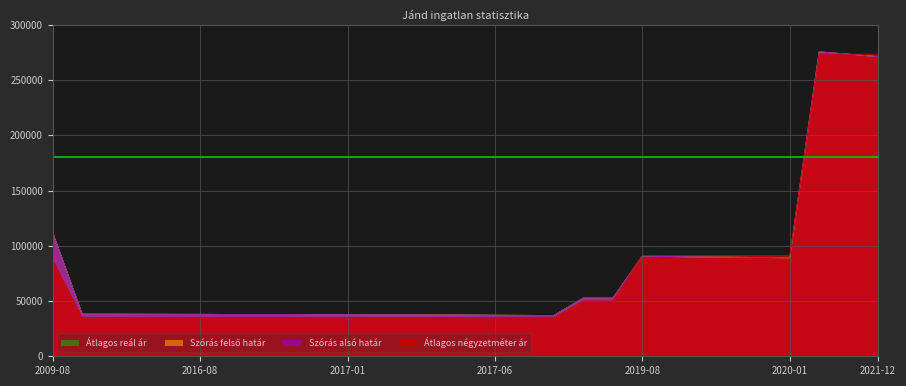

Read the Átlagos reál ár value at 2021-12.

271201